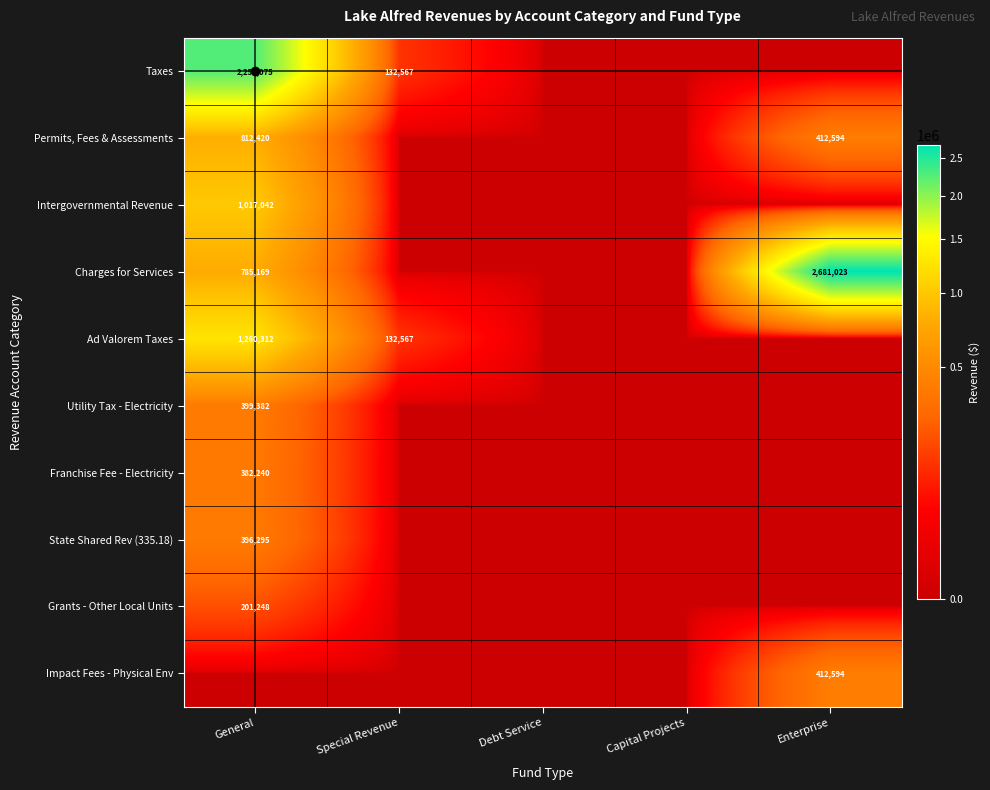

Is it true that Taxes equals 68971 at Special Revenue?

False